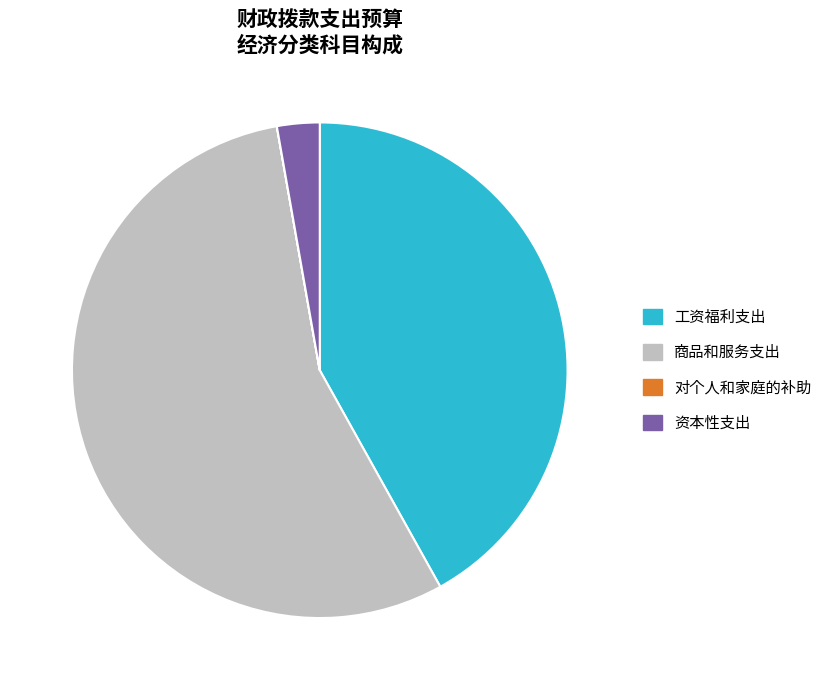

Is there any slice that represents more than half of the pie?

Yes